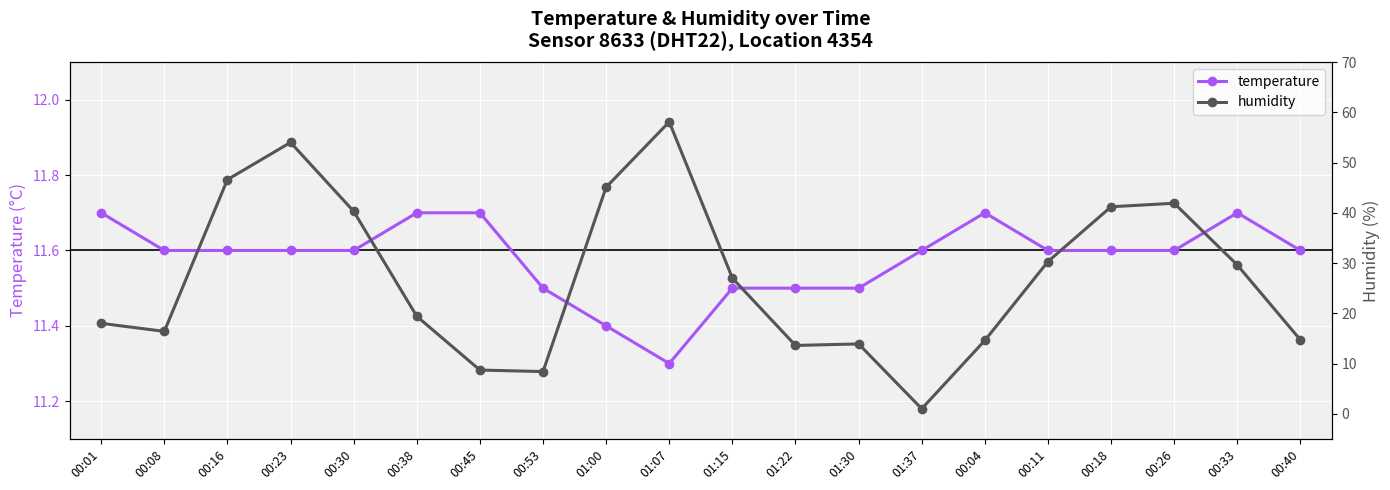

At which category does temperature reach its first local valley?

01:07